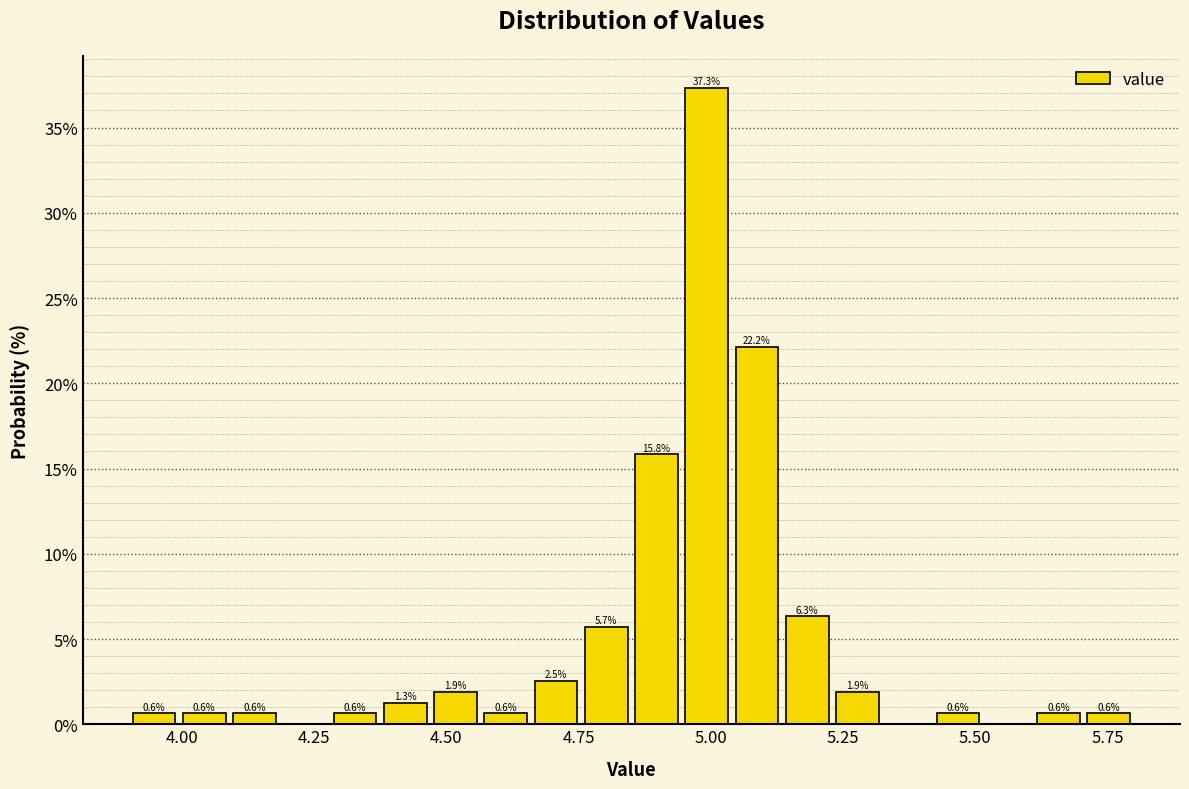

Around what value on the x-axis is the tallest bar? Give the approximate position of its centre, as read against the axis.

5.00